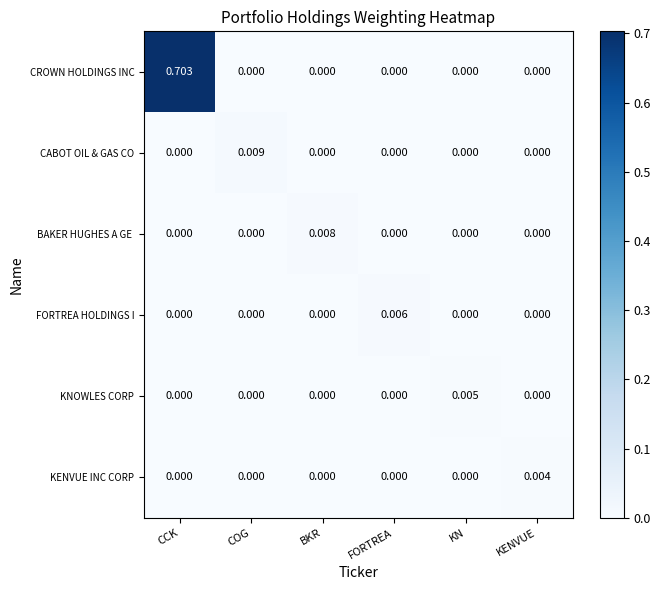

Which category has the highest value across all series?

CCK